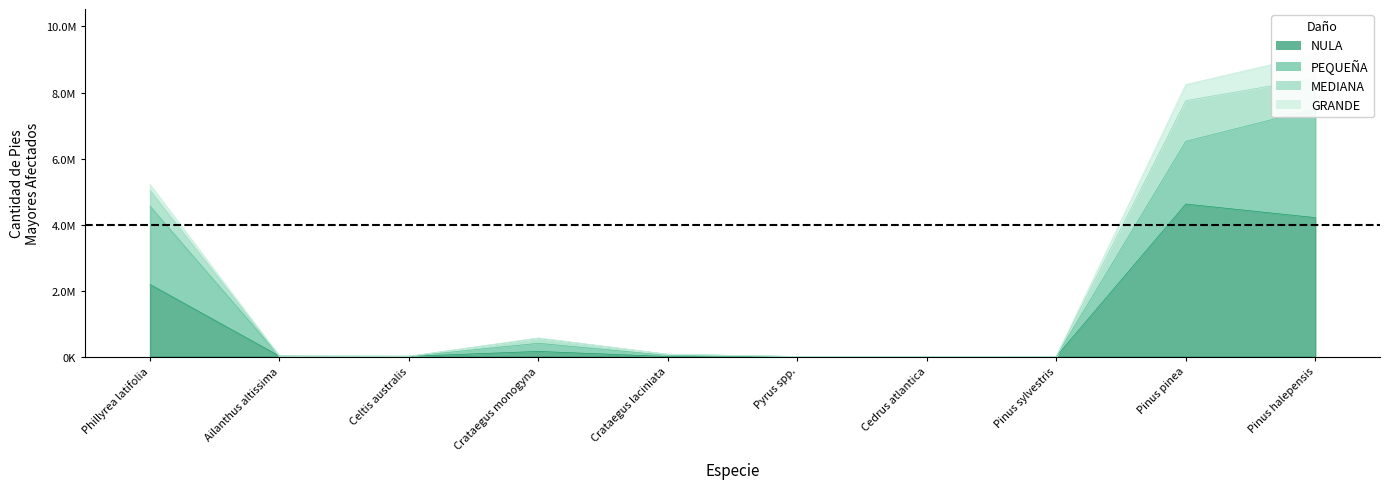

What is the label of the 8th point from the left?

Pinus sylvestris